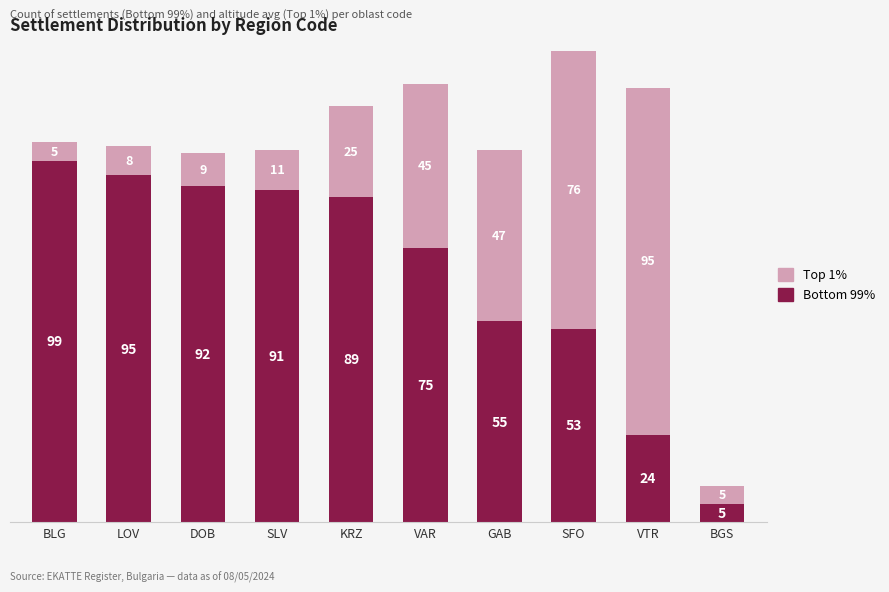

What value does the Bottom 99% series have at LOV?

95